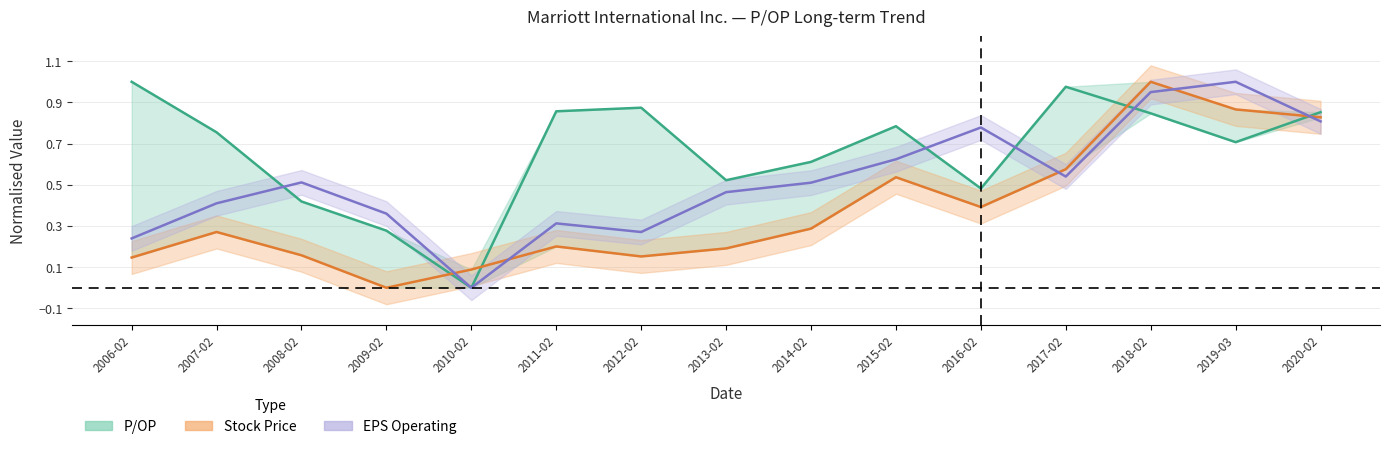

The P/OP series shows 0.0 at 2010-02. True or false?

True